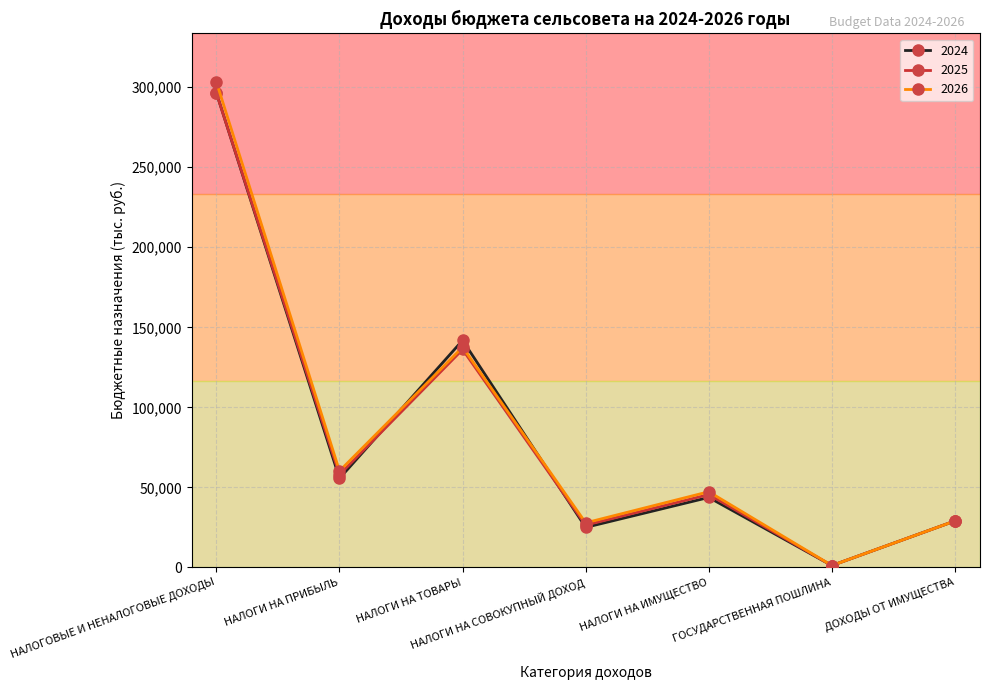

What is the value of the 2026 point at the 4th from the left?

27878